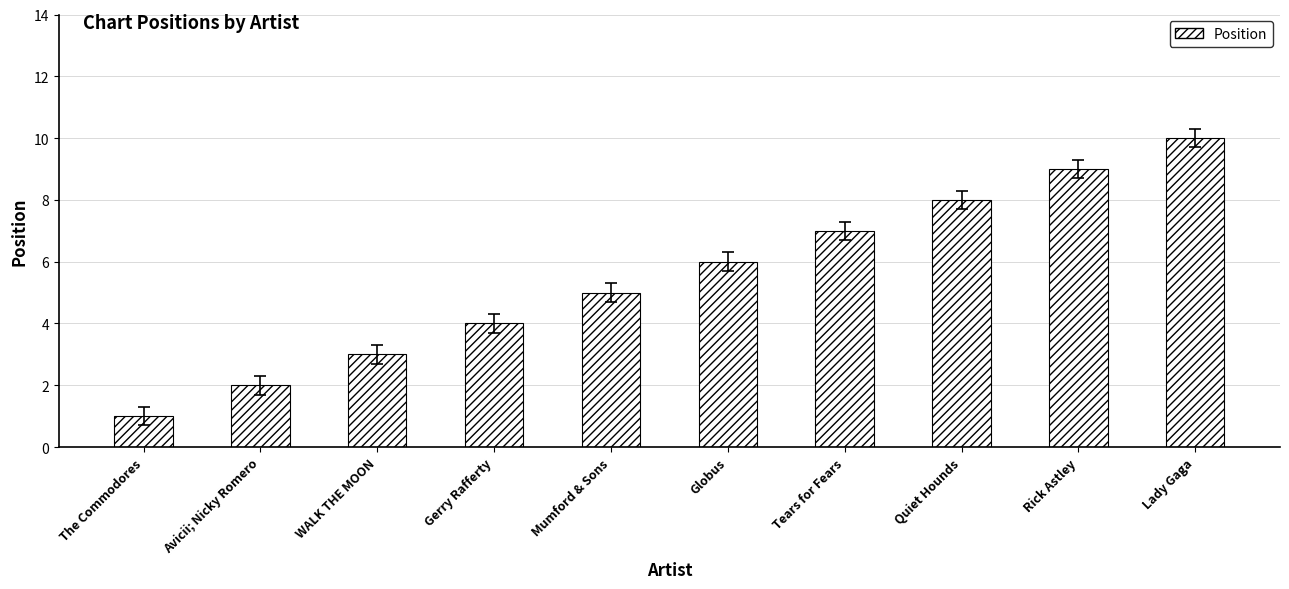

What is the greatest value displayed?

10